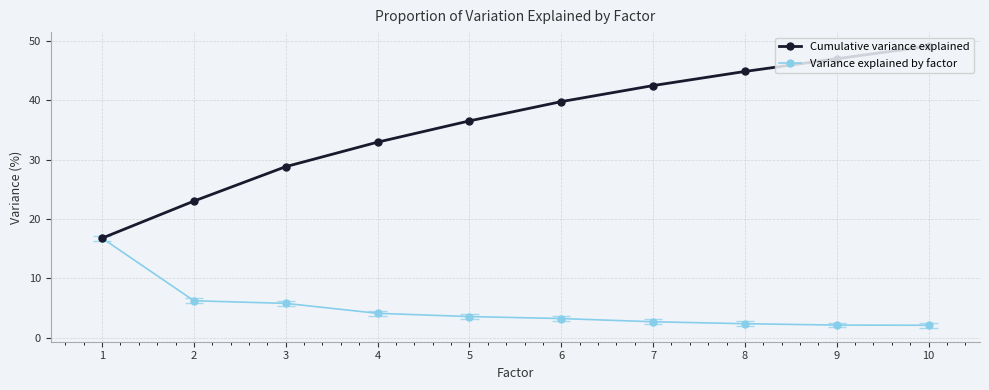

Reading left to right, list all the values displayed in this chart.

Cumulative variance explained: 1=16.8	2=23.0	3=28.8	4=32.9	5=36.5	6=39.8	7=42.5	8=44.8	9=47.0	10=49.1
Variance explained by factor: 1=16.8	2=6.2	3=5.8	4=4.1	5=3.6	6=3.2	7=2.7	8=2.4	9=2.1	10=2.1